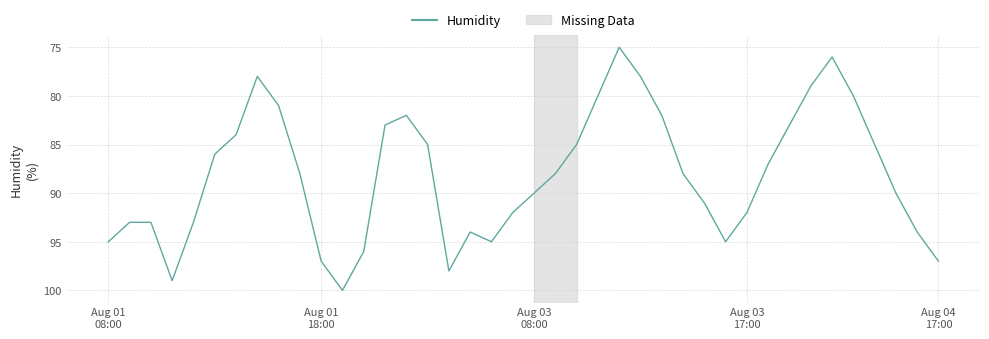

What is the difference between the maximum and minimum values?

25